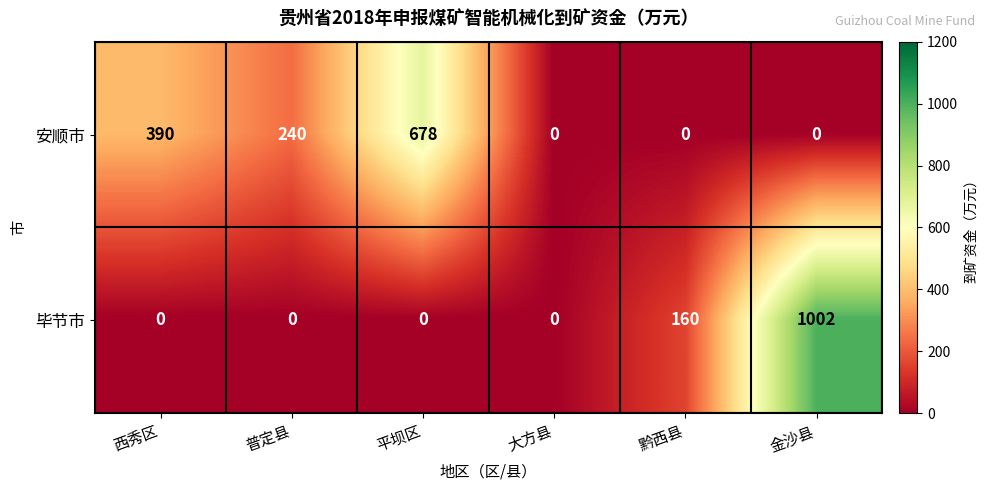

How many positive values does the 安顺市 series have?

3